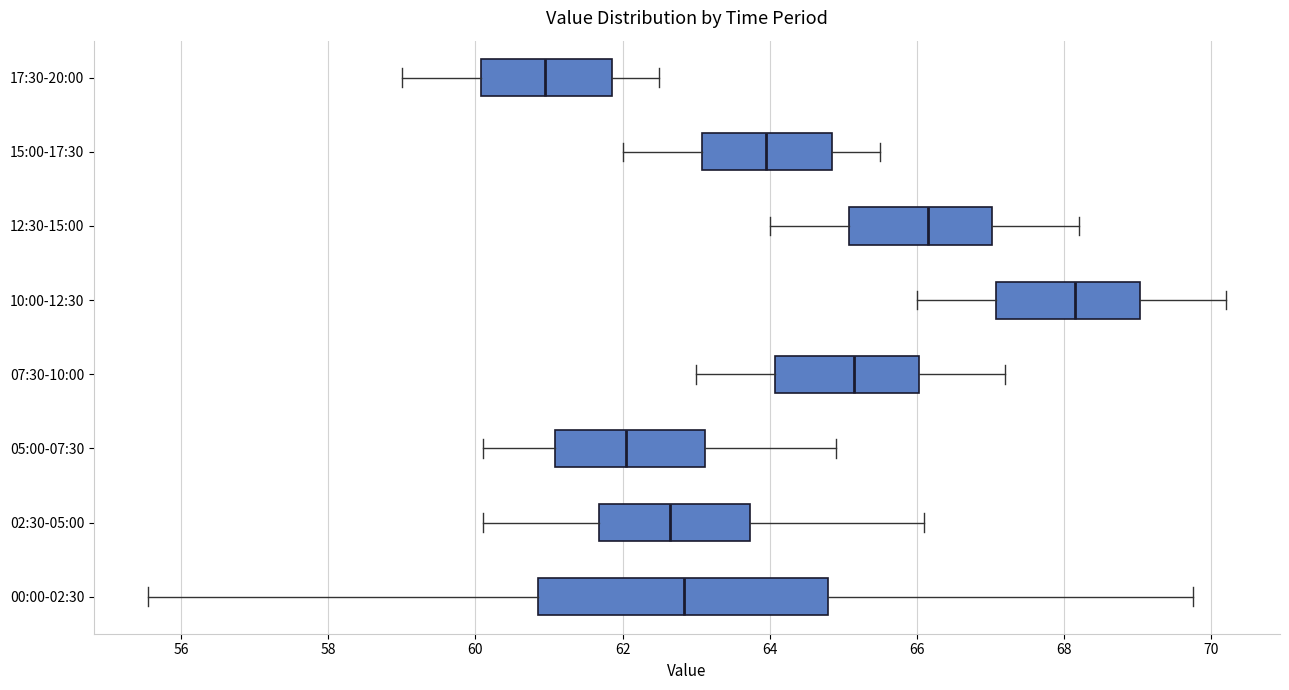

Reading bottom to top, read every box against the x-axis: the position of its median line, the range the box covers, and the ends of its whiskers. The values are not printed on the chart, so give them approximately, as read against the axis.

00:00-02:30: median 62.8, box 60.8 to 64.8, whiskers 55.6 to 69.8
02:30-05:00: median 62.6, box 61.6 to 63.8, whiskers 60.2 to 66.2
05:00-07:30: median 62.0, box 61.0 to 63.2, whiskers 60.2 to 65.0
07:30-10:00: median 65.2, box 64.0 to 66.0, whiskers 63.0 to 67.2
10:00-12:30: median 68.2, box 67.0 to 69.0, whiskers 66.0 to 70.2
12:30-15:00: median 66.2, box 65.0 to 67.0, whiskers 64.0 to 68.2
15:00-17:30: median 64.0, box 63.0 to 64.8, whiskers 62.0 to 65.6
17:30-20:00: median 61.0, box 60.0 to 61.8, whiskers 59.0 to 62.6